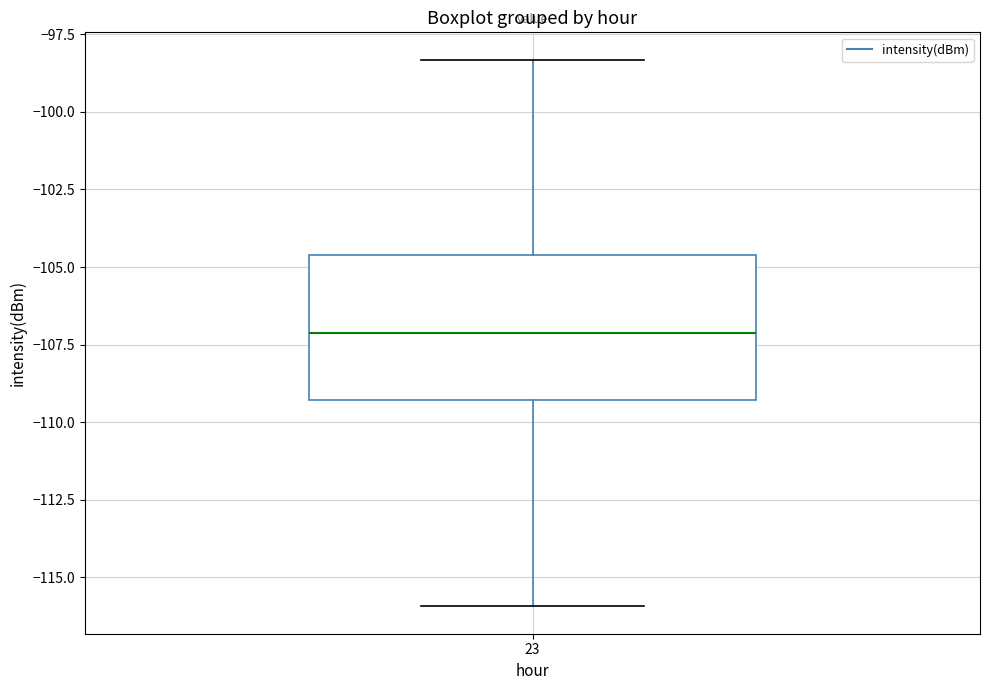

Read this box plot against the y-axis: the position of the median line, the range covered by the box, and the ends of both whiskers. The values are not printed on the chart, so give them approximately, as read against the axis.

median -107.0, box -109.5 to -104.5, whiskers -116.0 to -98.5